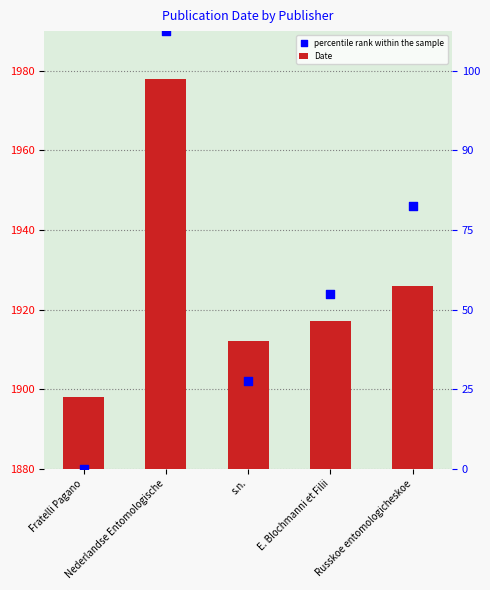

At which category is the sum across all series the highest?

Nederlandse Entomologische